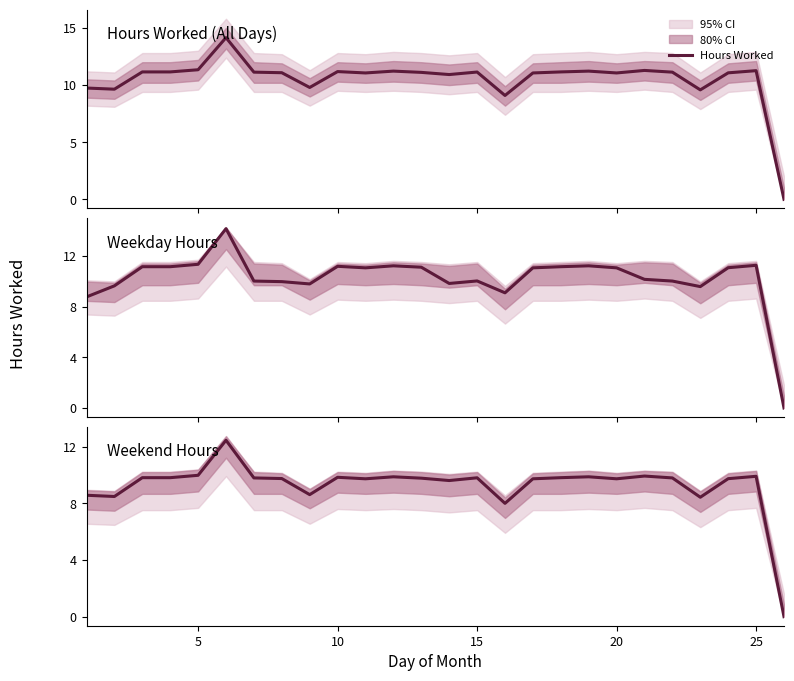

Count the number of data series in this chart.

1